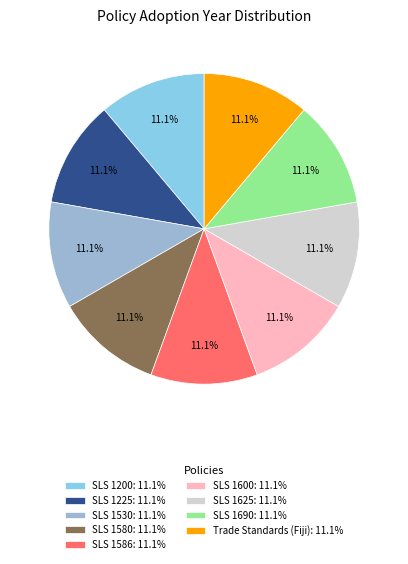

To the nearest percent, what portion does SLS 1200 represent?

11%